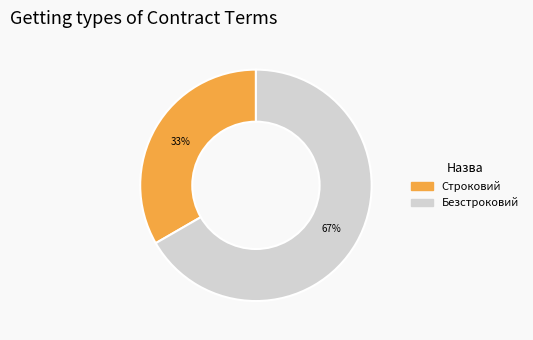

To the nearest percent, what portion does Строковий represent?

33%